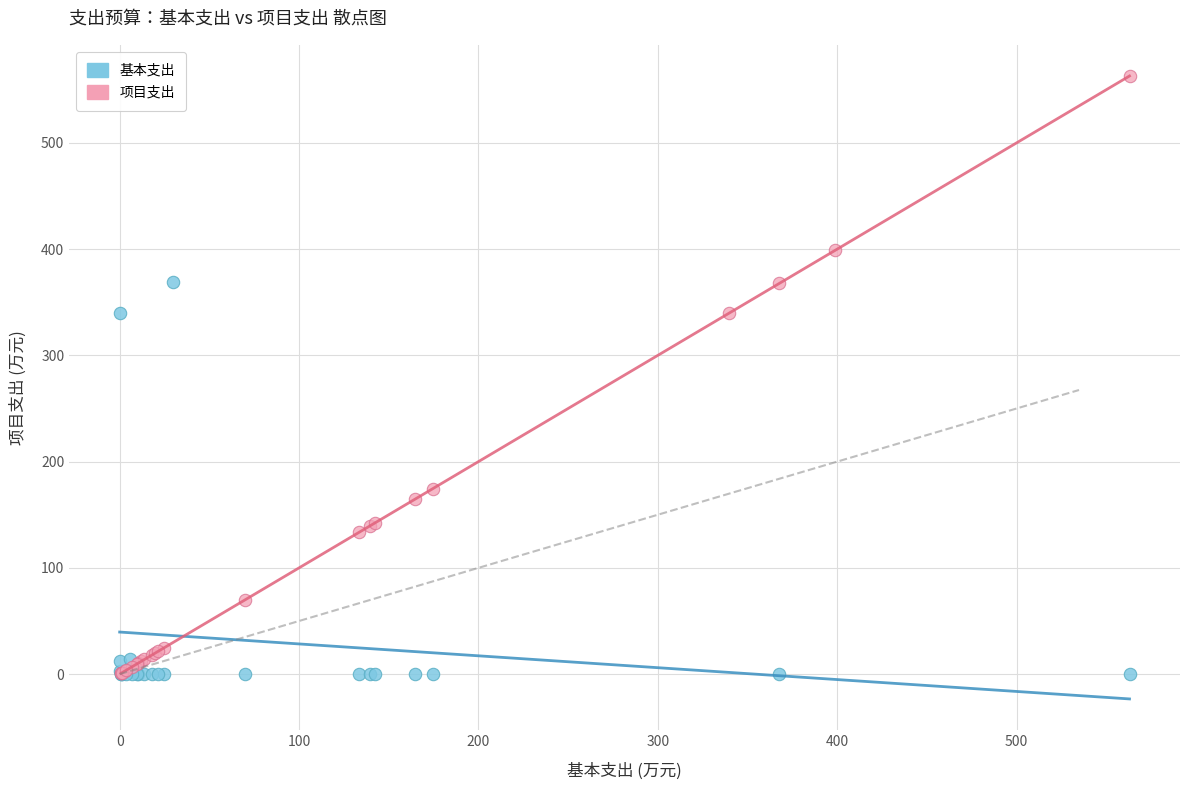

What are all the series names shown in the legend?

基本支出, 项目支出